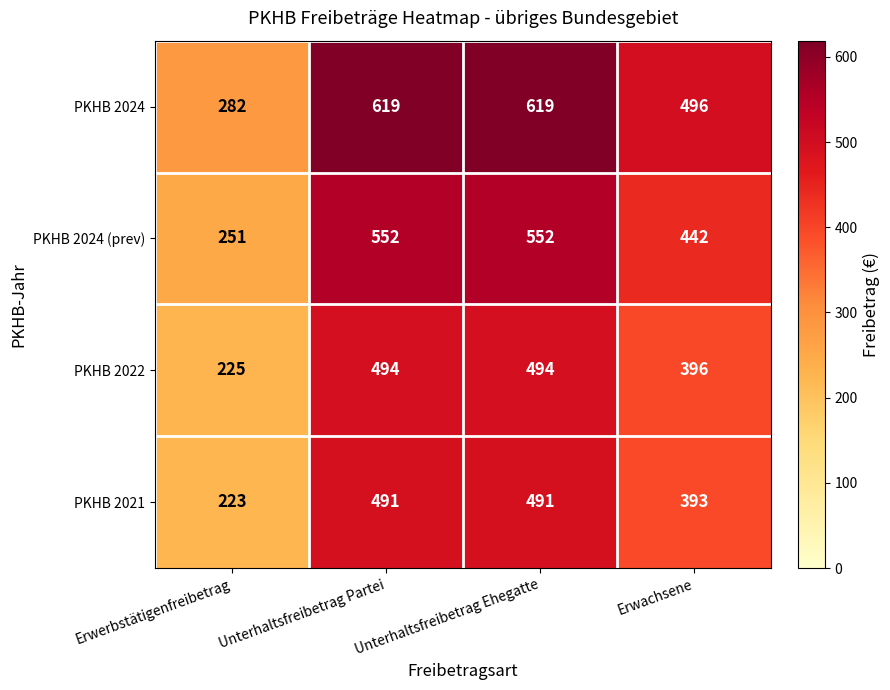

What is the difference between the highest and lowest values at Erwachsene?

103